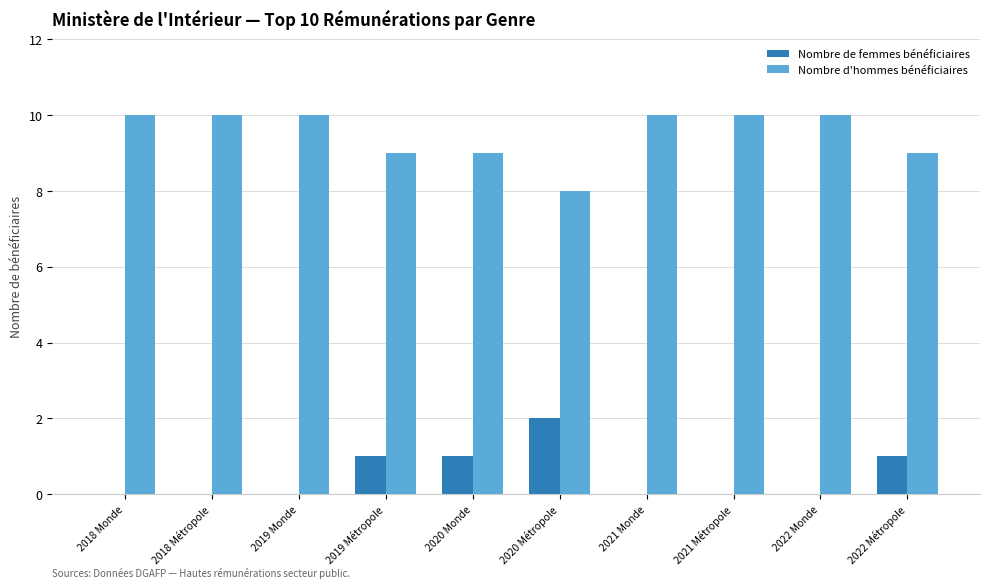

What is the sum of all Nombre d'hommes bénéficiaires values?

95